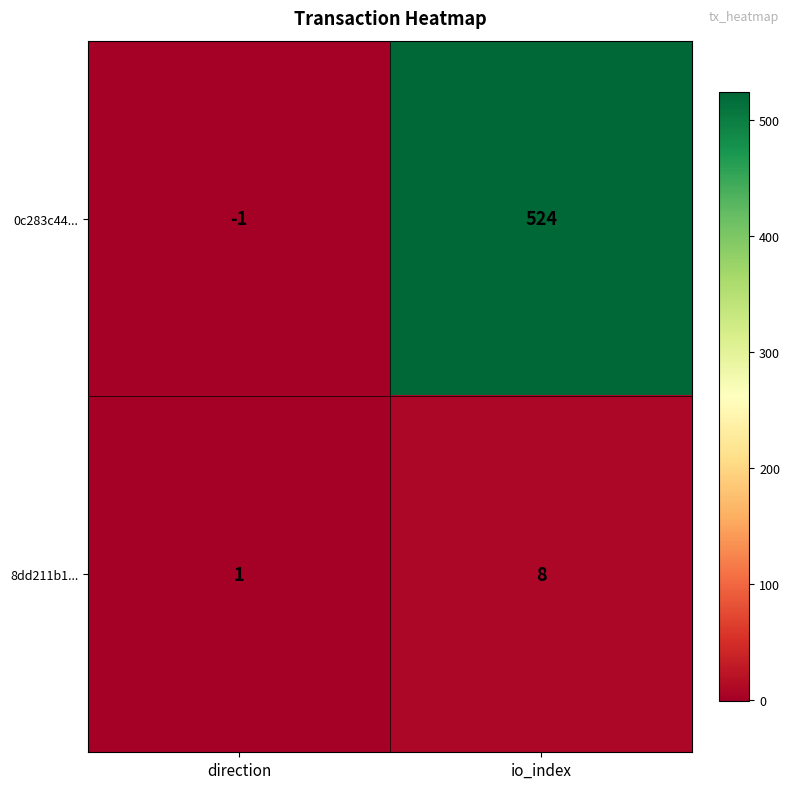

Reading left to right, transcribe all the data shown in this chart.

0c283c44...: -1	524
8dd211b1...: 1	8